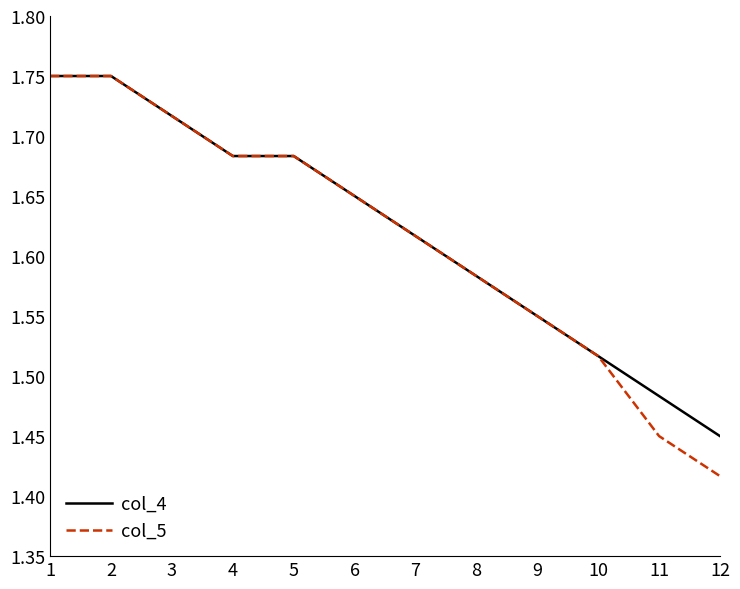

Count the number of categories in the chart.

12